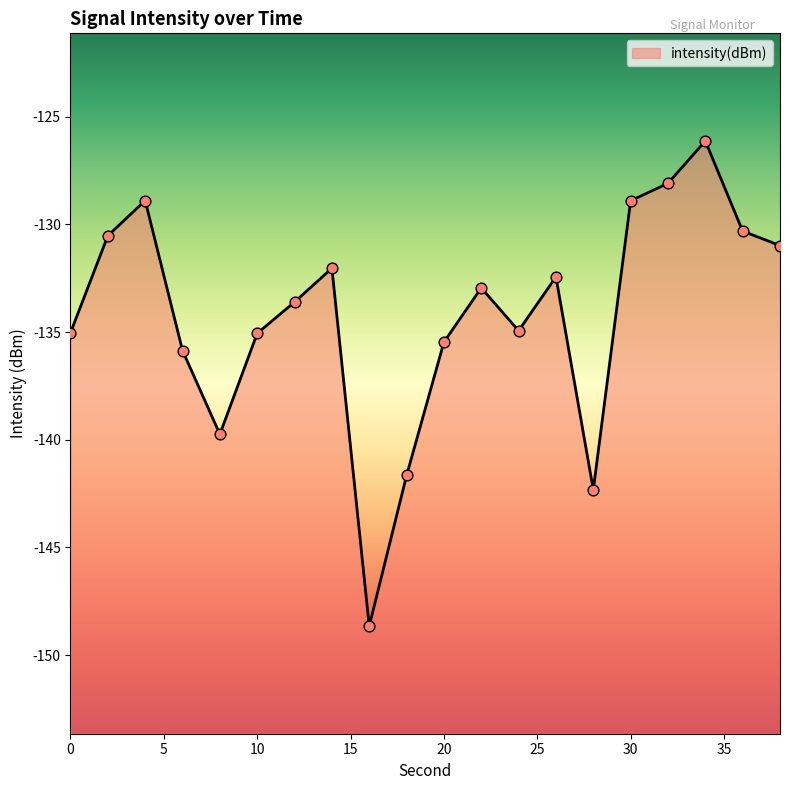

Which has a higher value, 14 or 16?

14